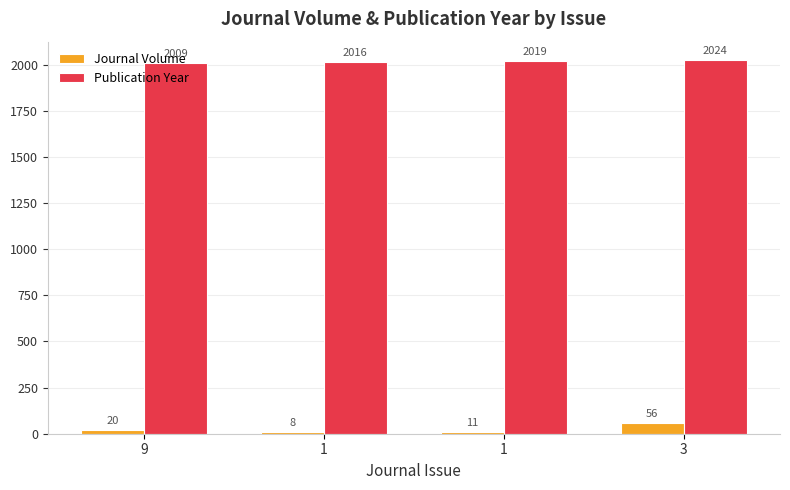

What are all the series names shown in the legend?

Journal Volume, Publication Year